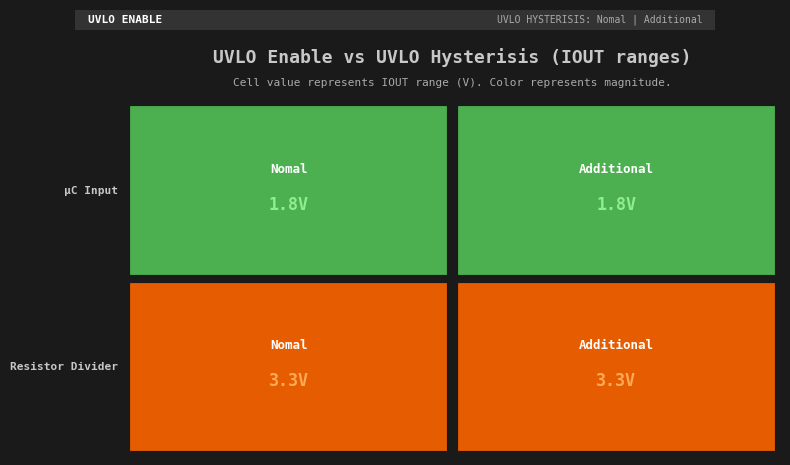

Which series changed the most between 0 and 1?

μC Input